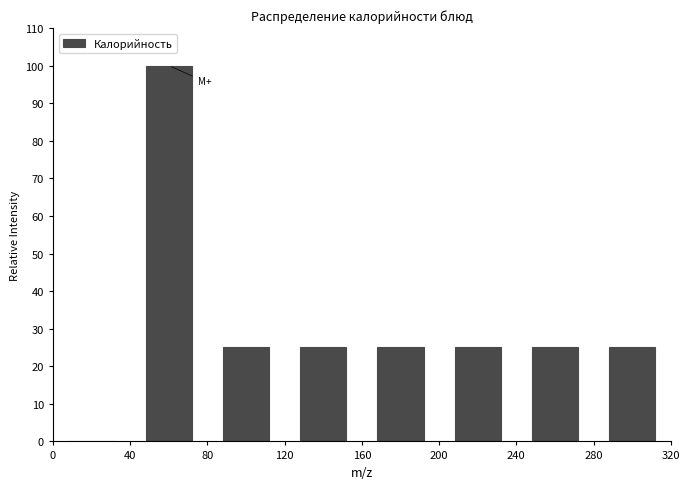

How tall is the bar that spans 120 to 160 on the x-axis? The values are not printed on the chart, so give them approximately, as read against the axis.

25